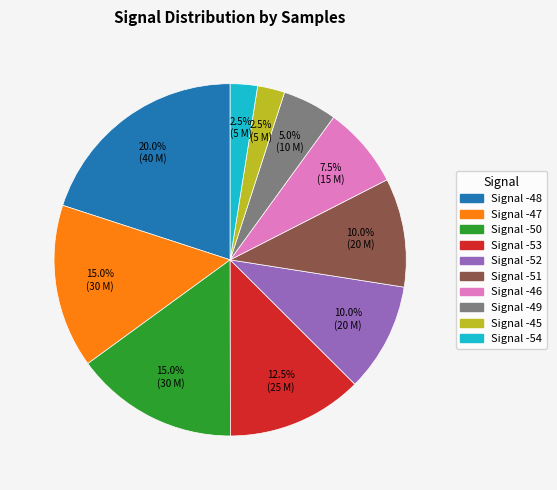

Count the number of slices in the pie.

10